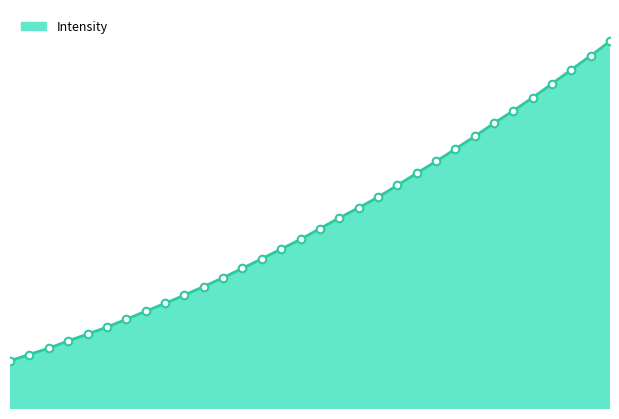

Which has a higher value, 220.5444 or 218.2508?

220.5444